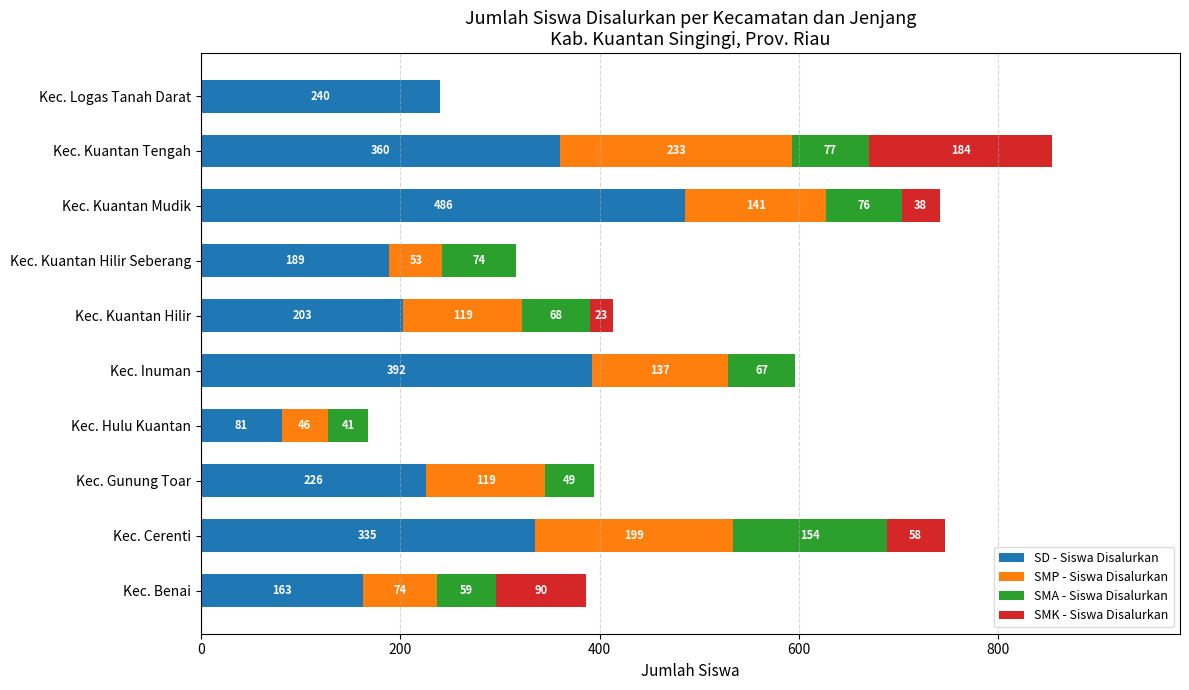

What is the sum of all SD - Siswa Disalurkan values?

2675